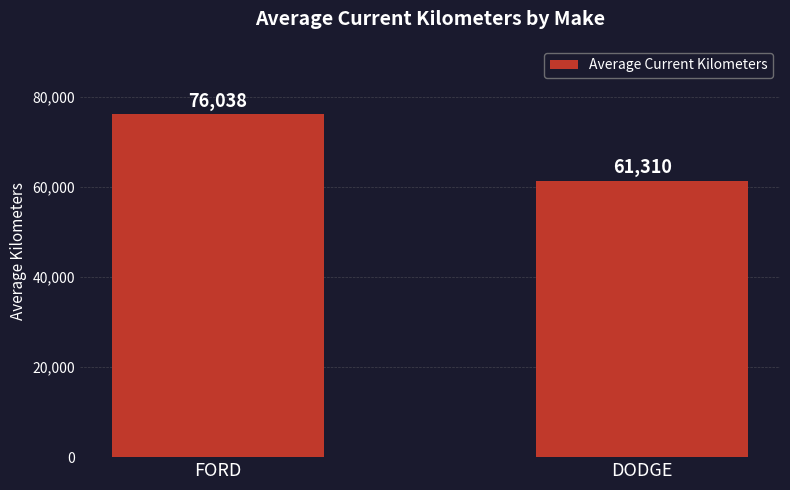

What is the label of the 2nd bar from the right?

FORD